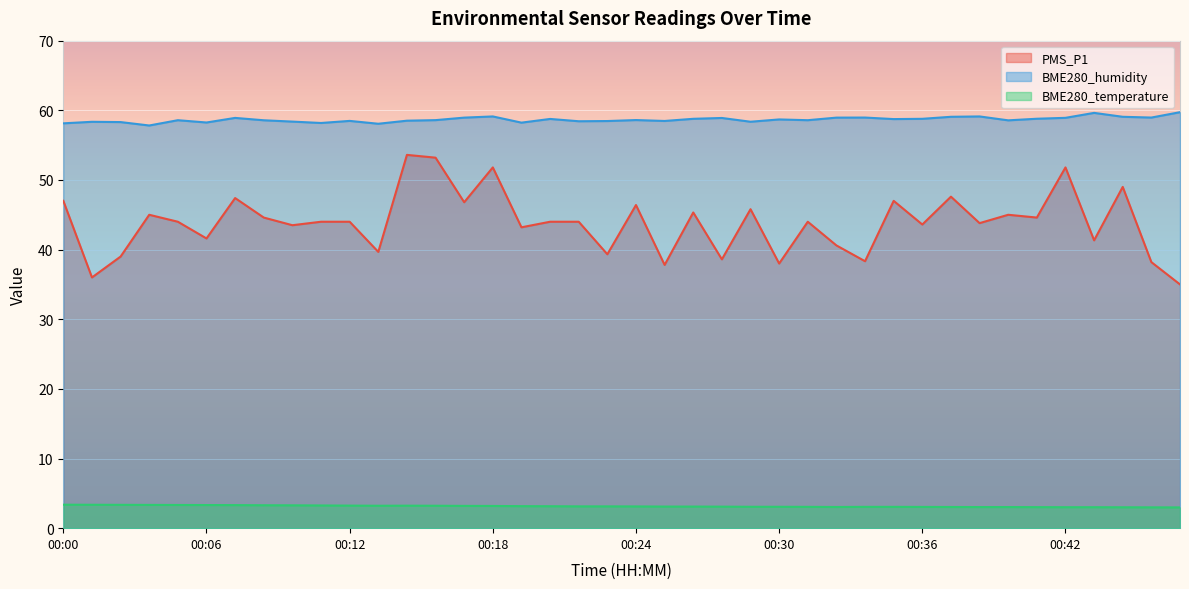

What is the lowest value of the BME280_temperature series?

3.0